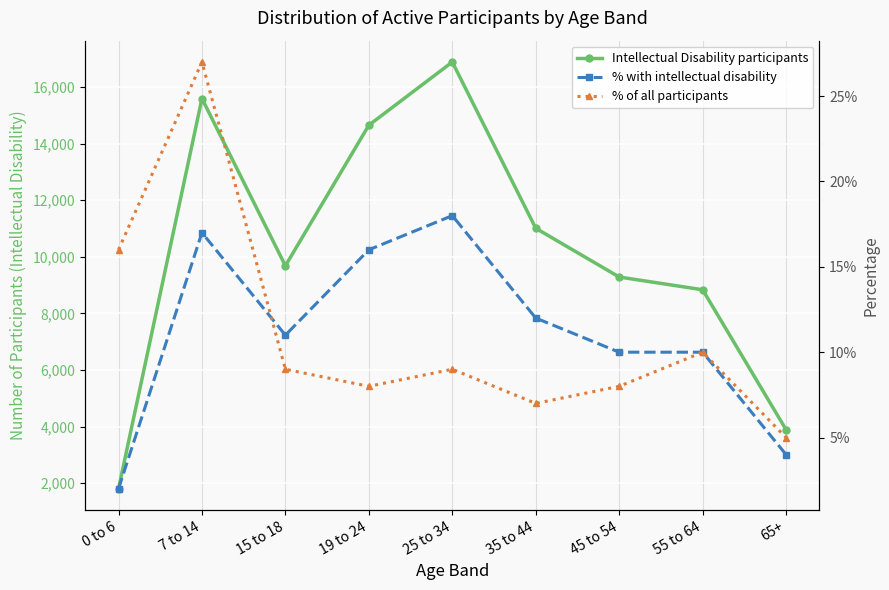

At which label does % of all participants reach its peak?

7 to 14